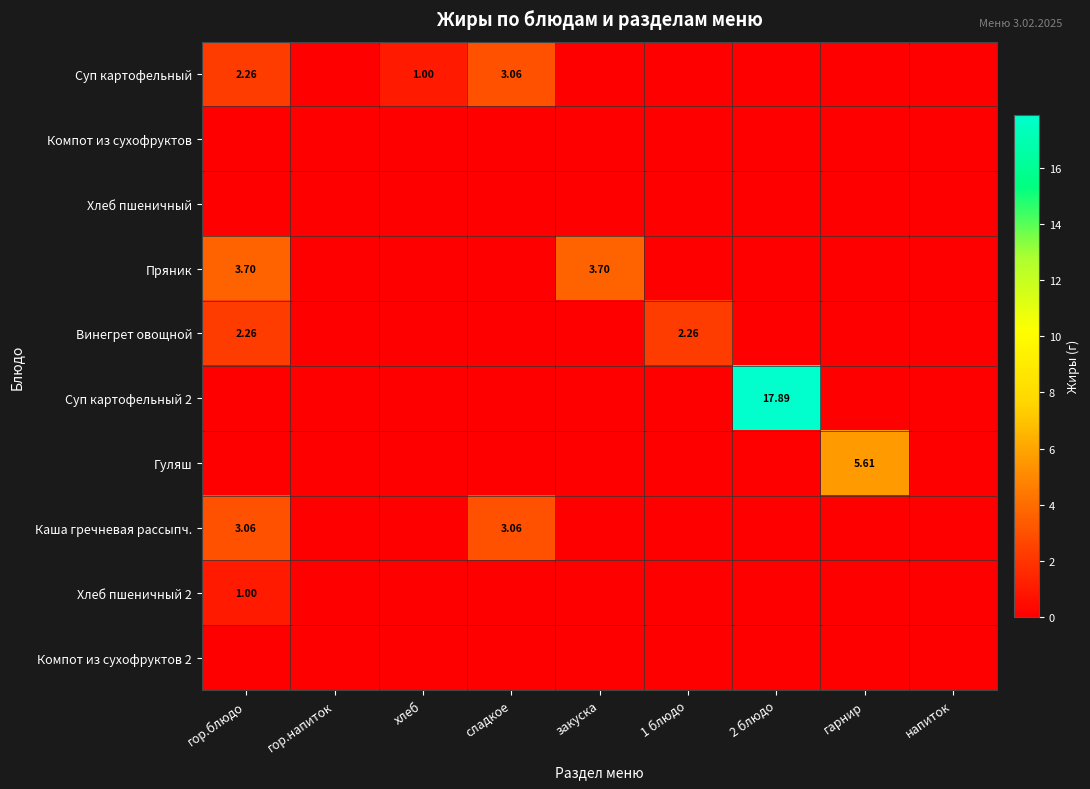

Which series has the widest spread of values?

Суп картофельный 2